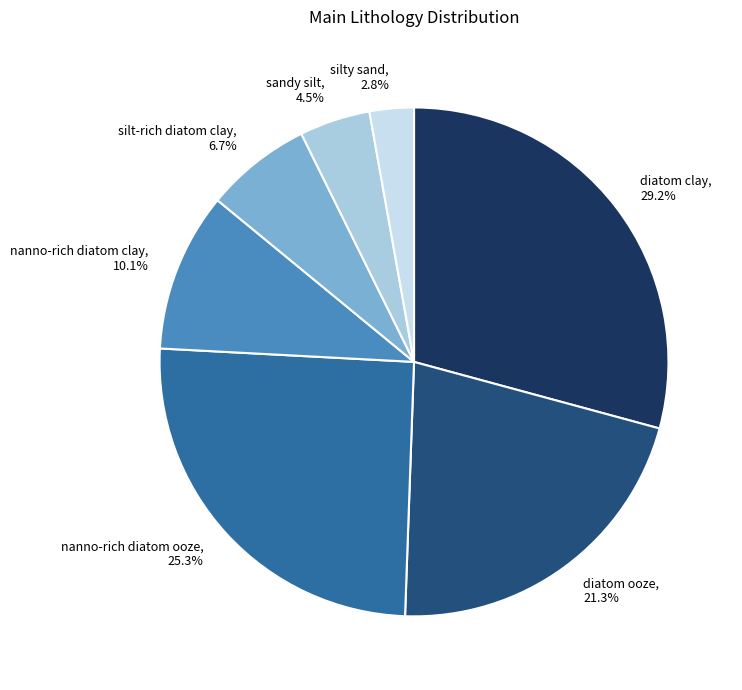

To the nearest percent, what is the average slice percentage?

14%